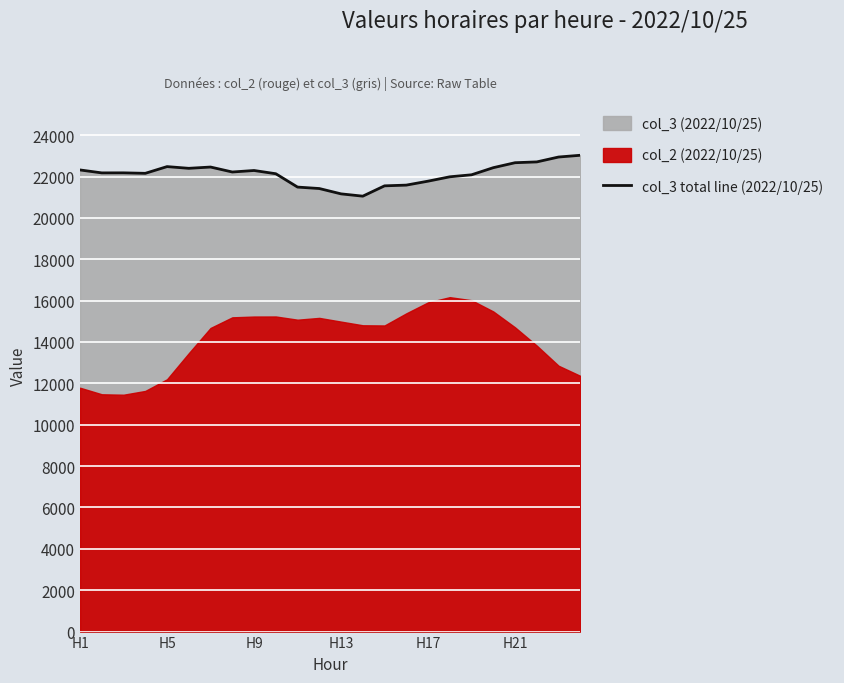

The value of col_3 total line (2022/10/25) at H17 is 33180. True or false?

False